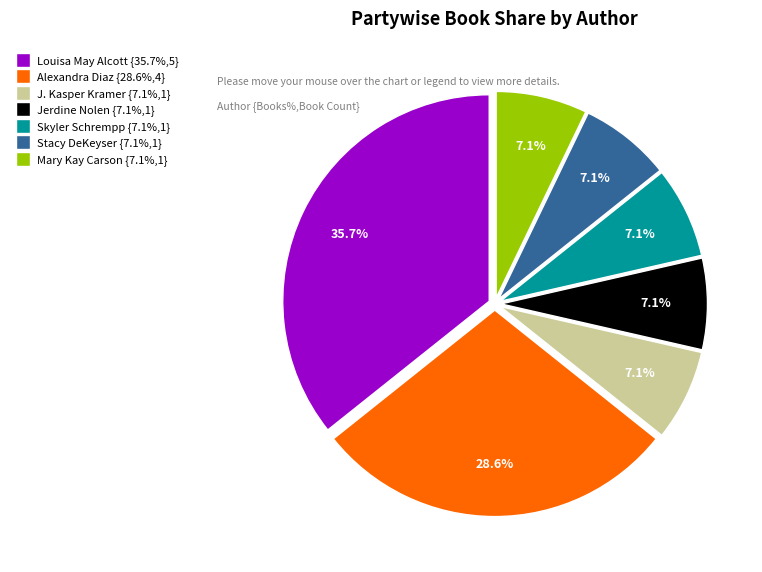

Is there any slice that represents more than half of the pie?

No